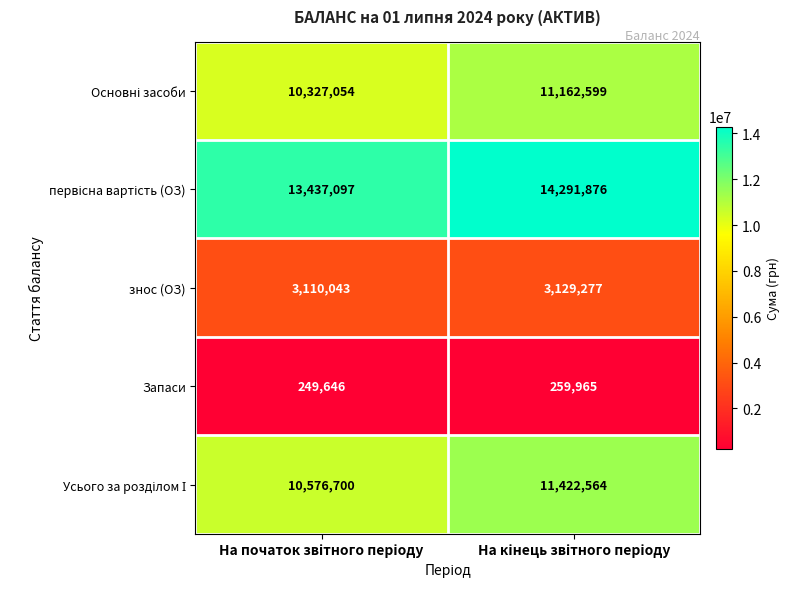

At how many categories does at least one series exceed 7219543?

2